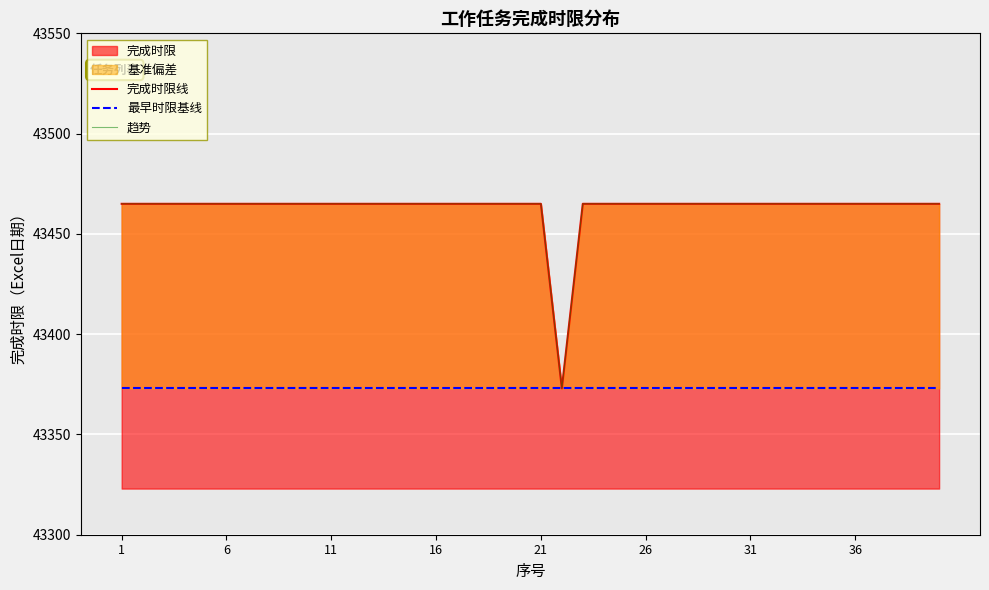

True or false: 完成时限 has a value of 43465 at 21.

True